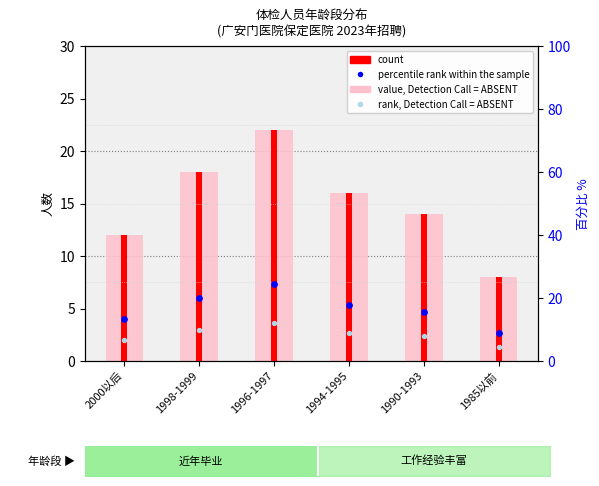

Which series contains the highest Y value?

percentile rank within the sample